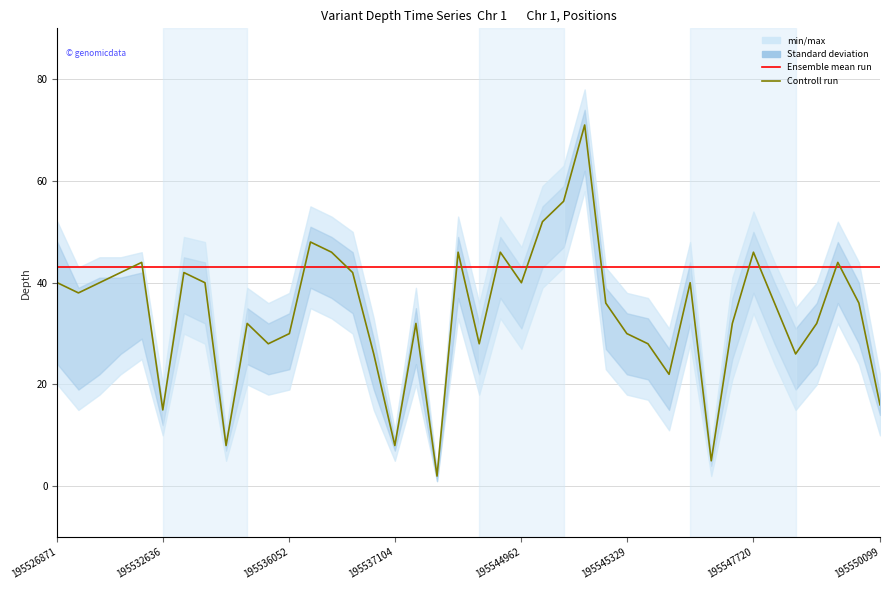

True or false: Ensemble mean run has a value of 43 at 195532636.

True